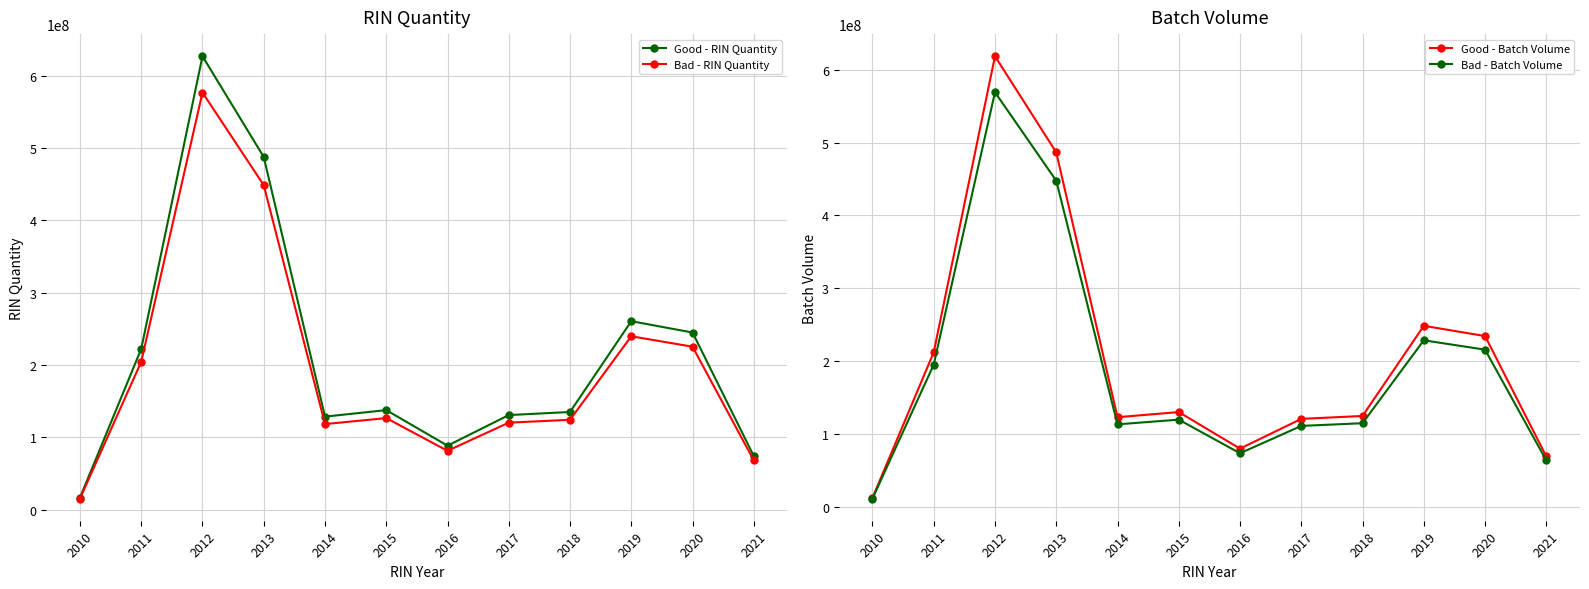

How many interior local peaks does the Bad - RIN Quantity series have?

3